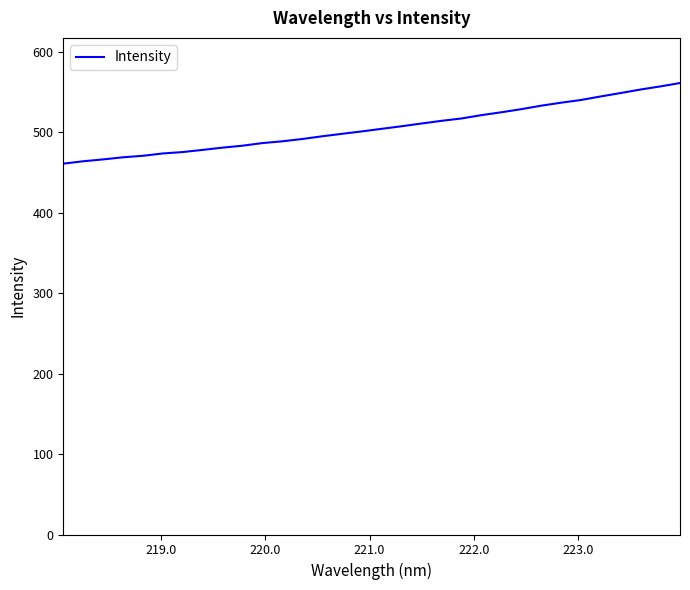

What is the maximum value shown in the chart?

561.4